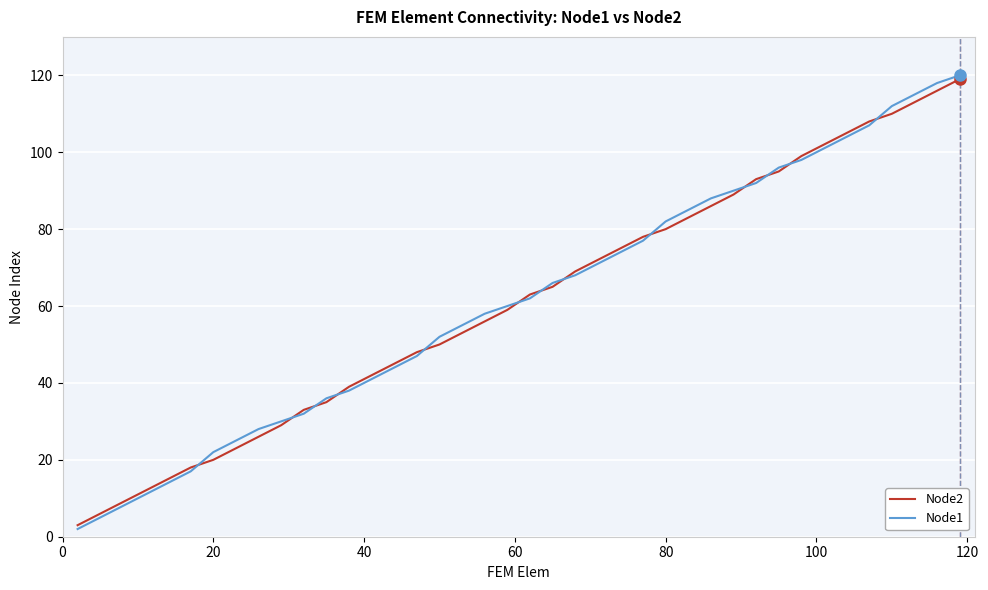

Which series has the widest spread of values?

Node1